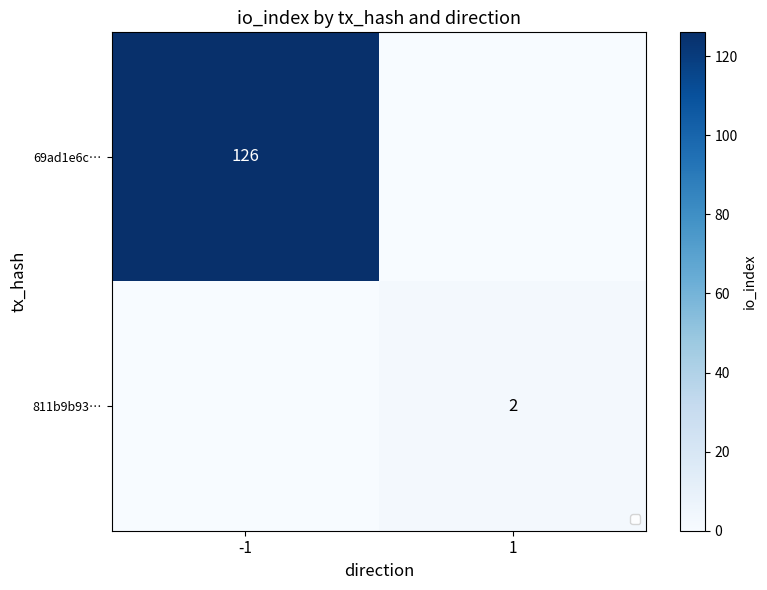

What is the greatest value displayed?

126